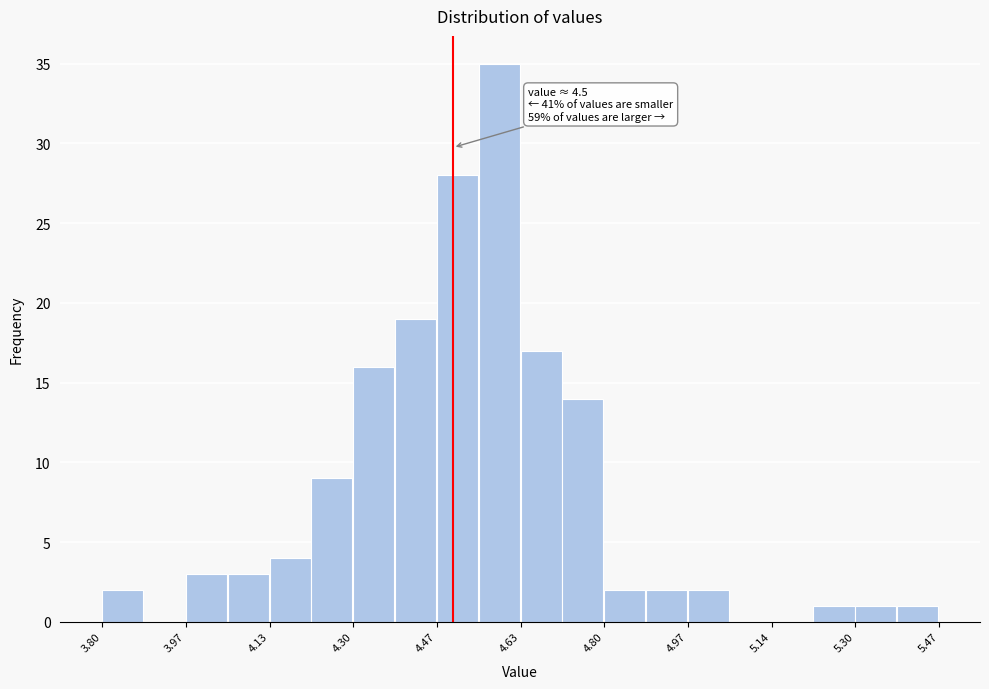

Which range on the x-axis has the tallest bar?

4.56 to 4.64